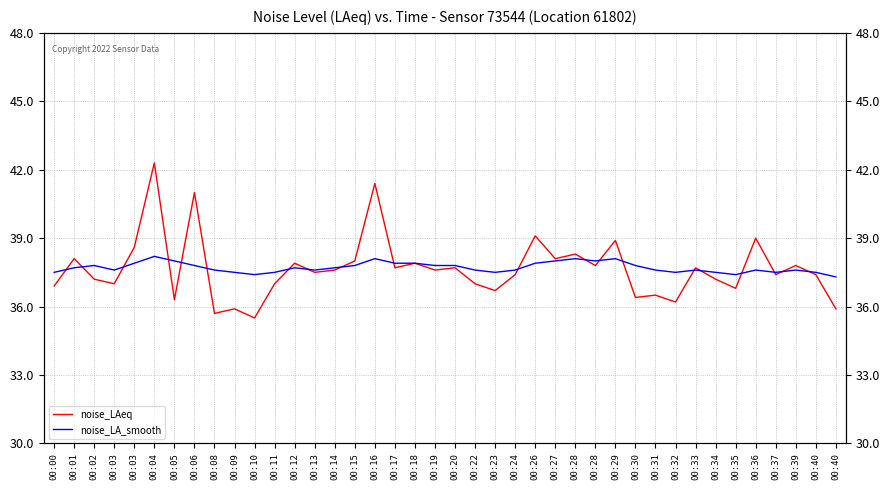

What is the difference between the noise_LA_smooth values at 00:26 and 00:19?

0.1